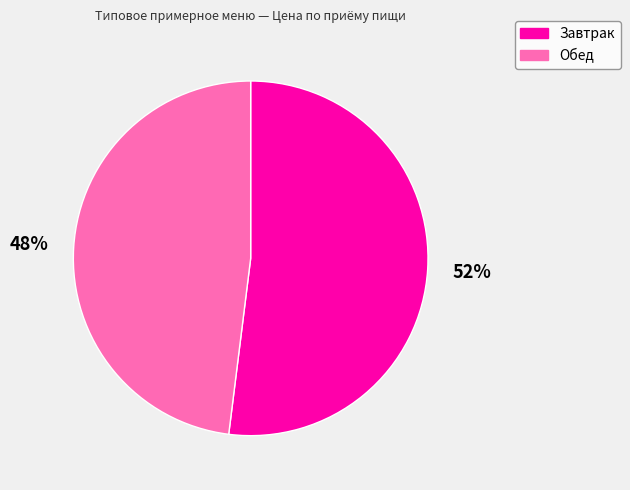

To the nearest percent, what is the combined percentage of Обед and Завтрак?

100%